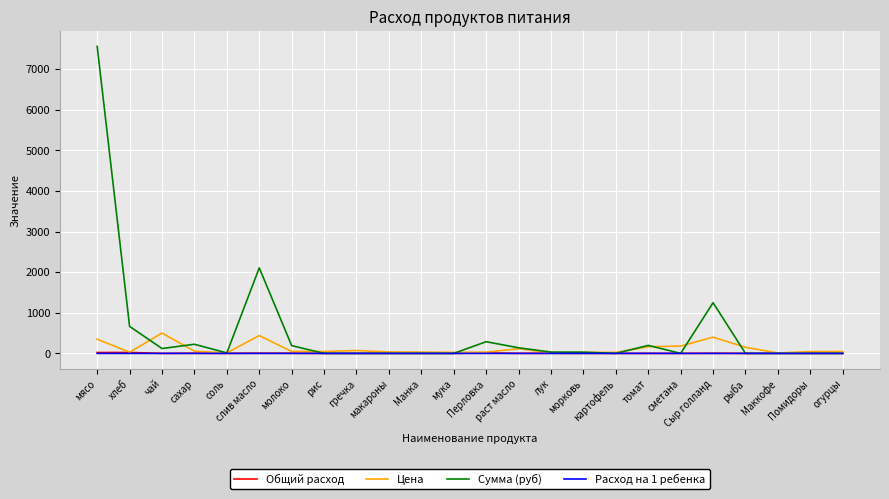

True or false: Сумма (руб) has more than 1 points higher than both neighbors.

True